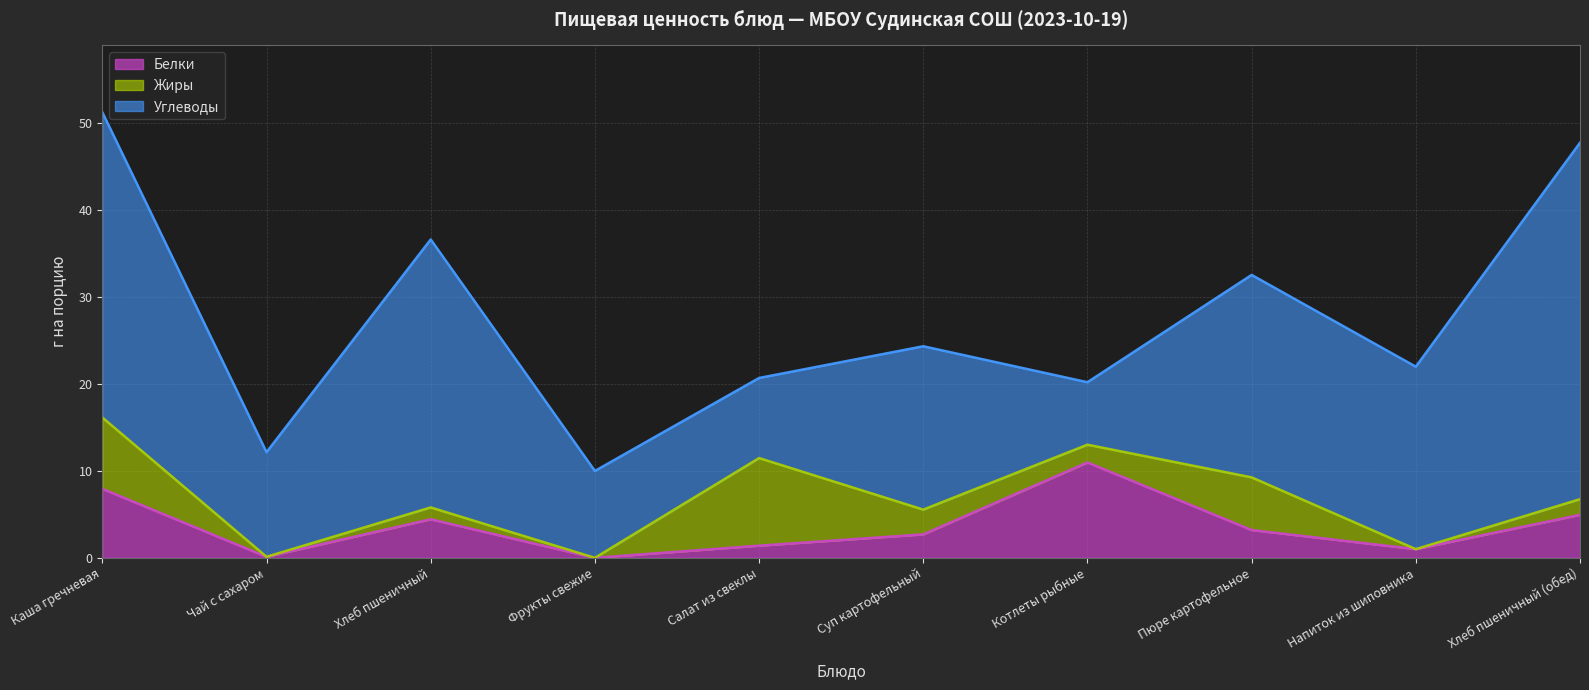

What is the label of the 4th point from the left?

Фрукты свежие